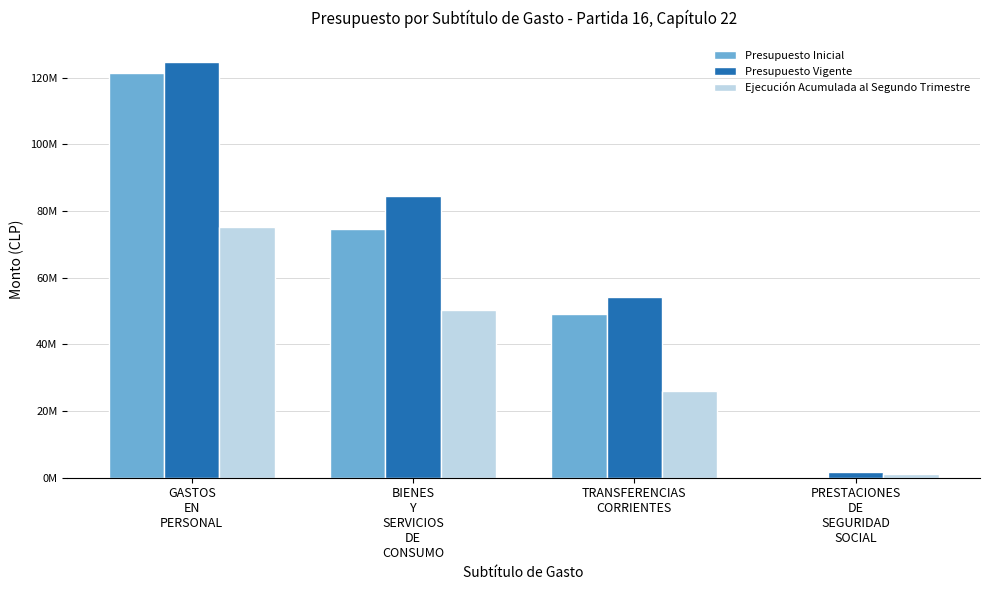

Is the value of Ejecución Acumulada al Segundo Trimestre at PRESTACIONES
DE
SEGURIDAD
SOCIAL greater than the value of Presupuesto Inicial at TRANSFERENCIAS
CORRIENTES?

No